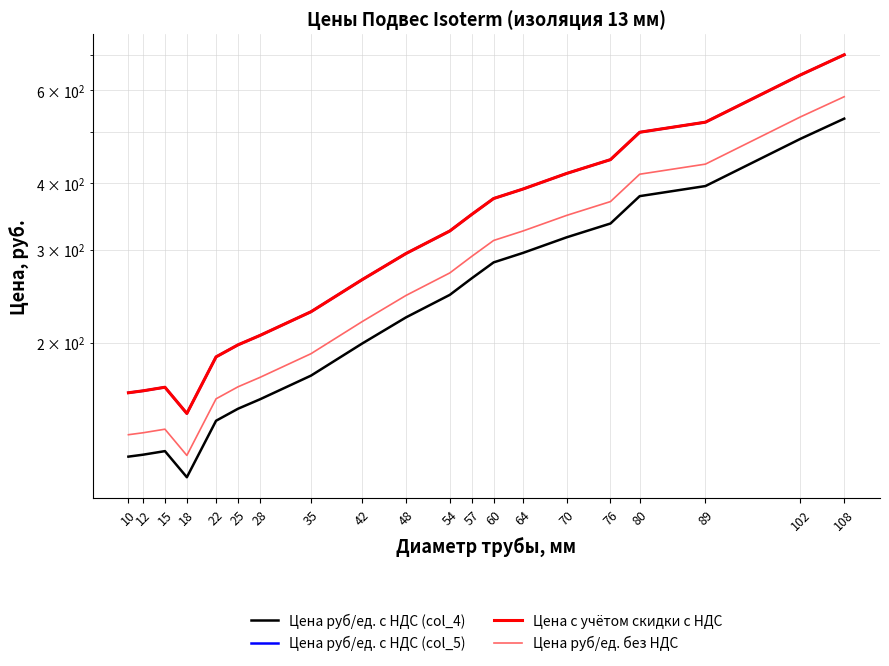

What are all the series names shown in the legend?

Цена руб/ед. c НДС (col_4), Цена руб/ед. c НДС (col_5), Цена с учётом скидки с НДС, Цена руб/ед. без НДС